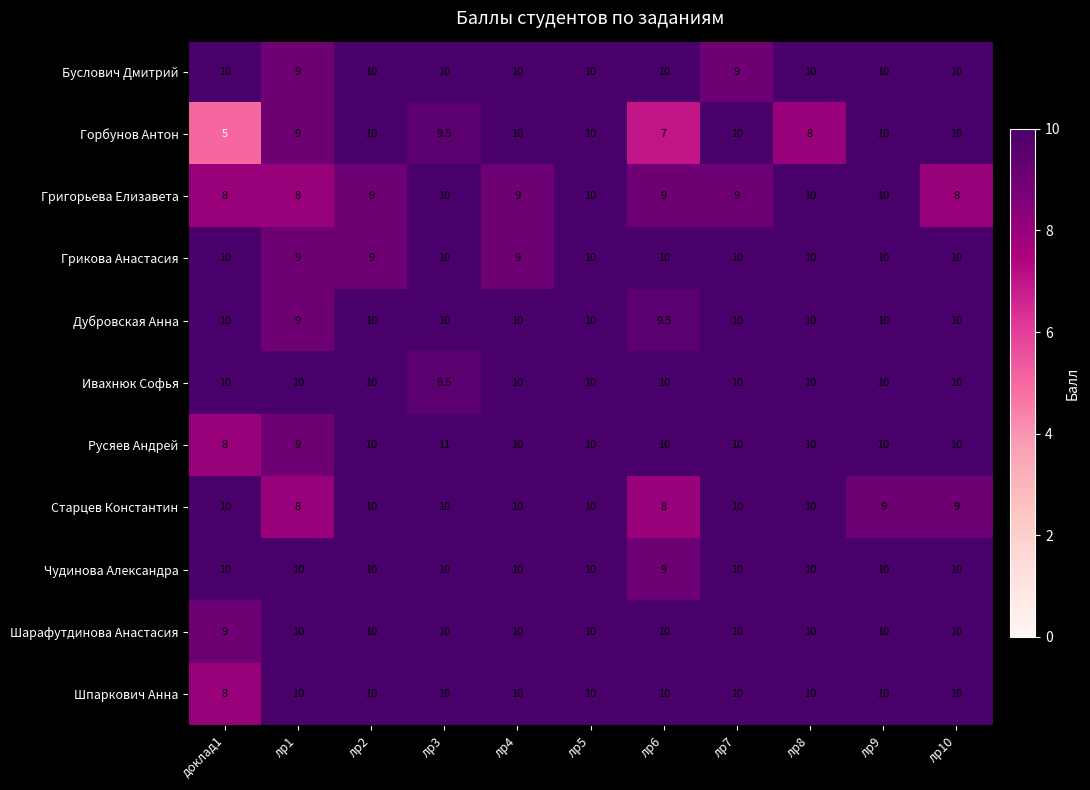

What is the sum of all Старцев Константин values?

104.0